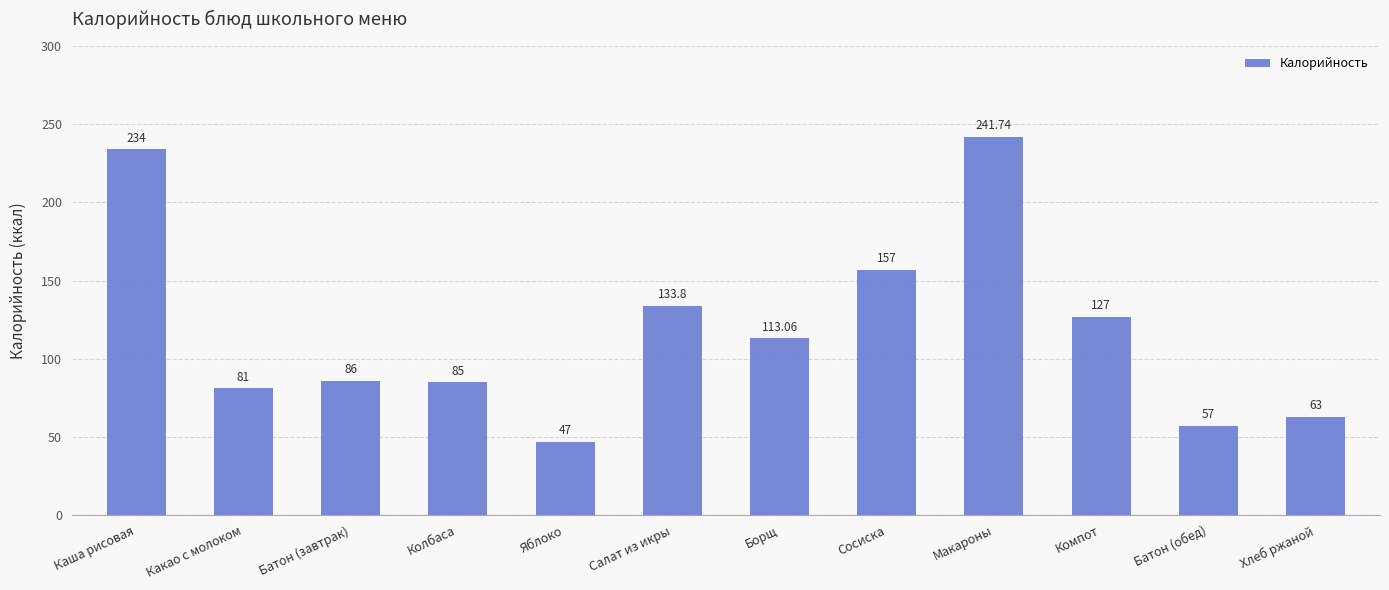

Which has a higher value, Батон (обед) or Яблоко?

Батон (обед)